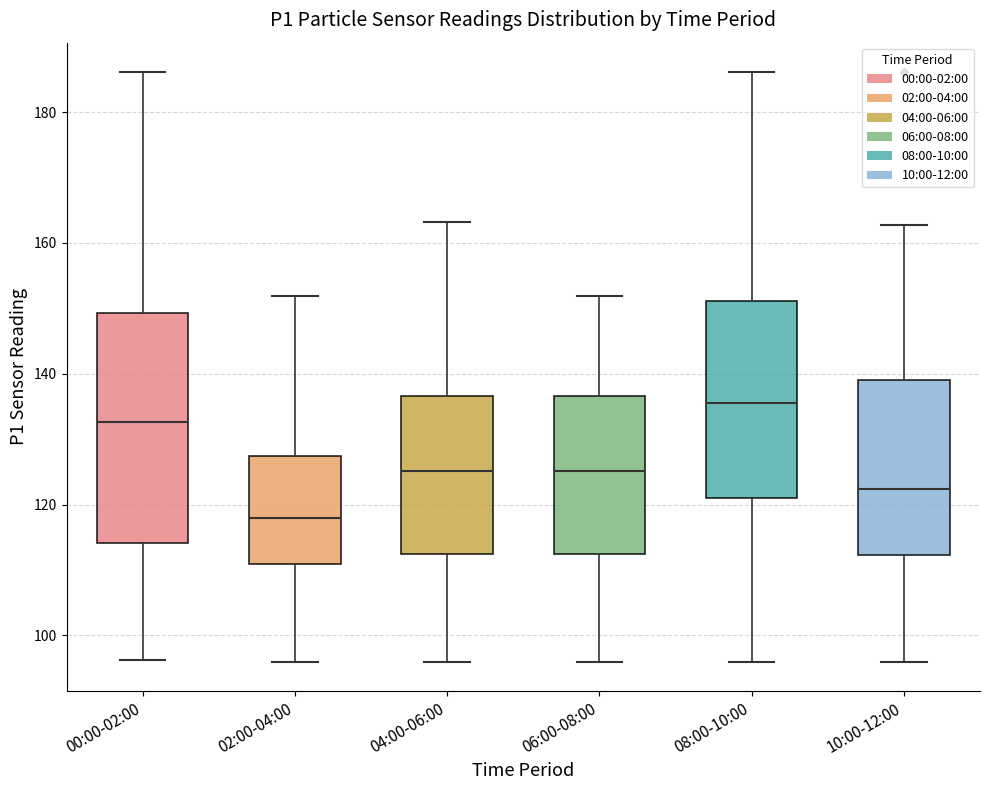

Where is the upper edge of the box for 02:00-04:00 on the y-axis? The values are not printed on the chart, so give them approximately, as read against the axis.

128